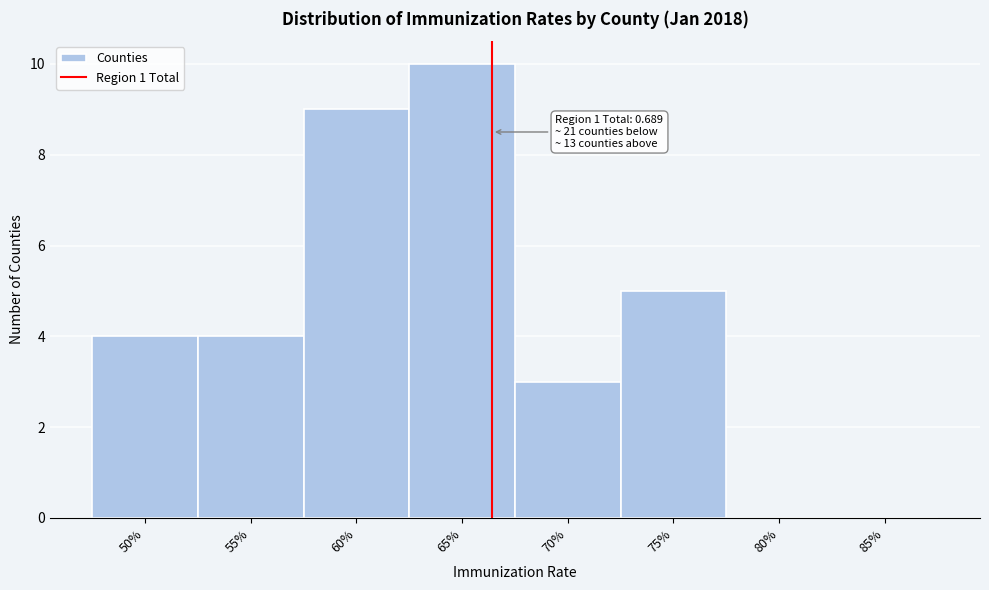

Reading left to right, extract all data points from this chart.

50%=4	55%=4	60%=9	65%=10	70%=3	75%=5	80%=0	85%=0